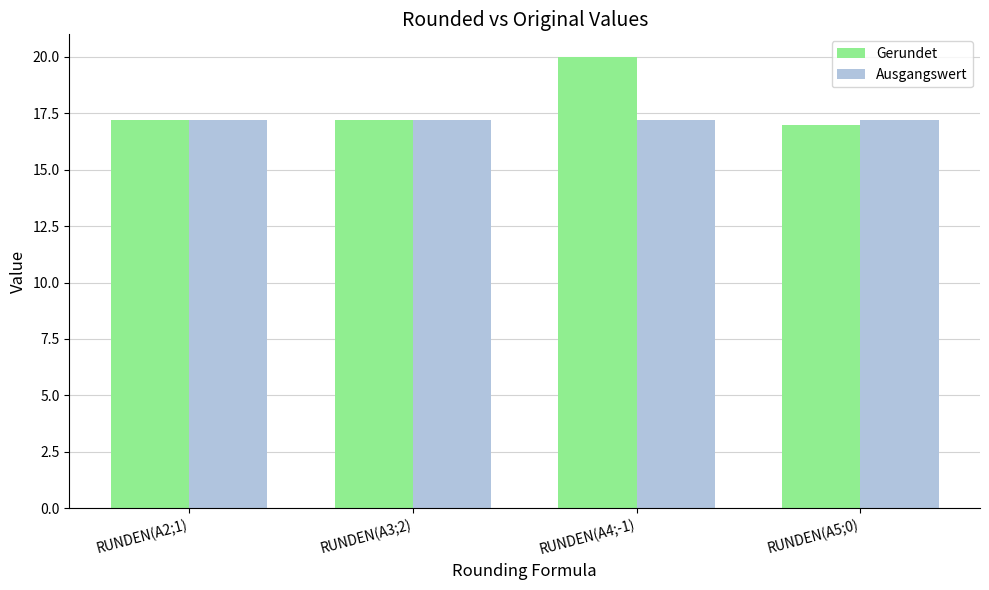

Count the number of data series in this chart.

2